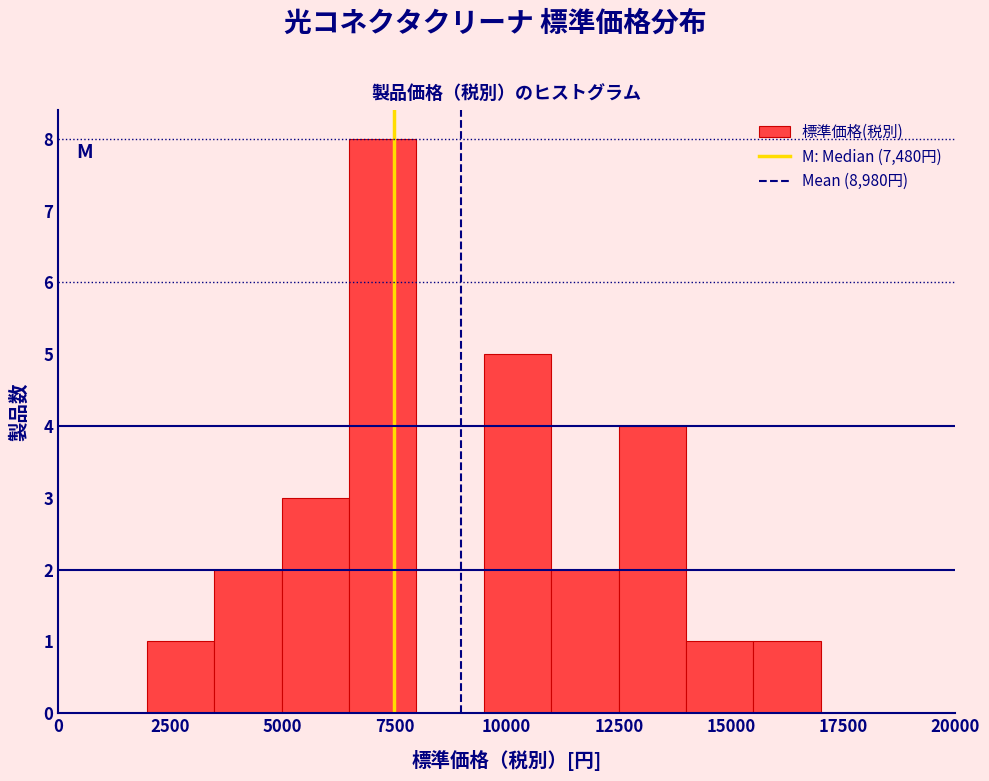

Around what value on the x-axis is the tallest bar? Give the approximate position of its centre, as read against the axis.

7000